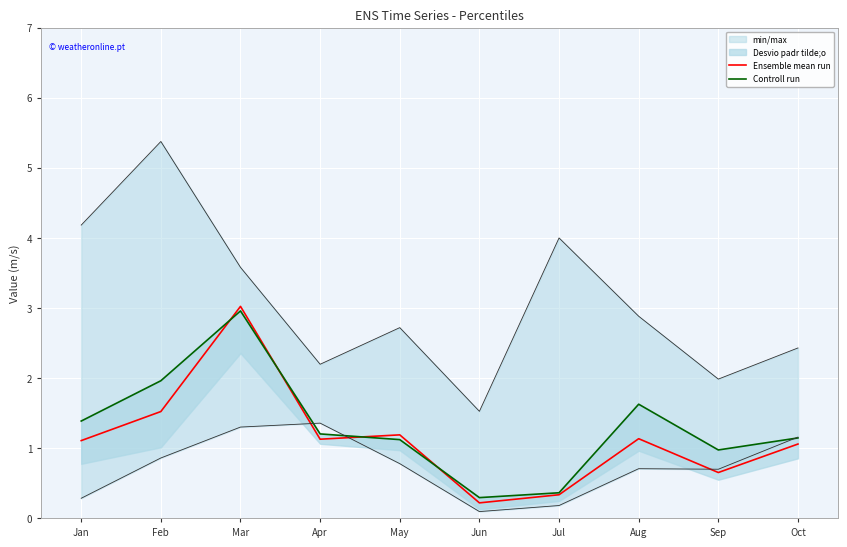

Is this an area chart (filled region under the line)?

No